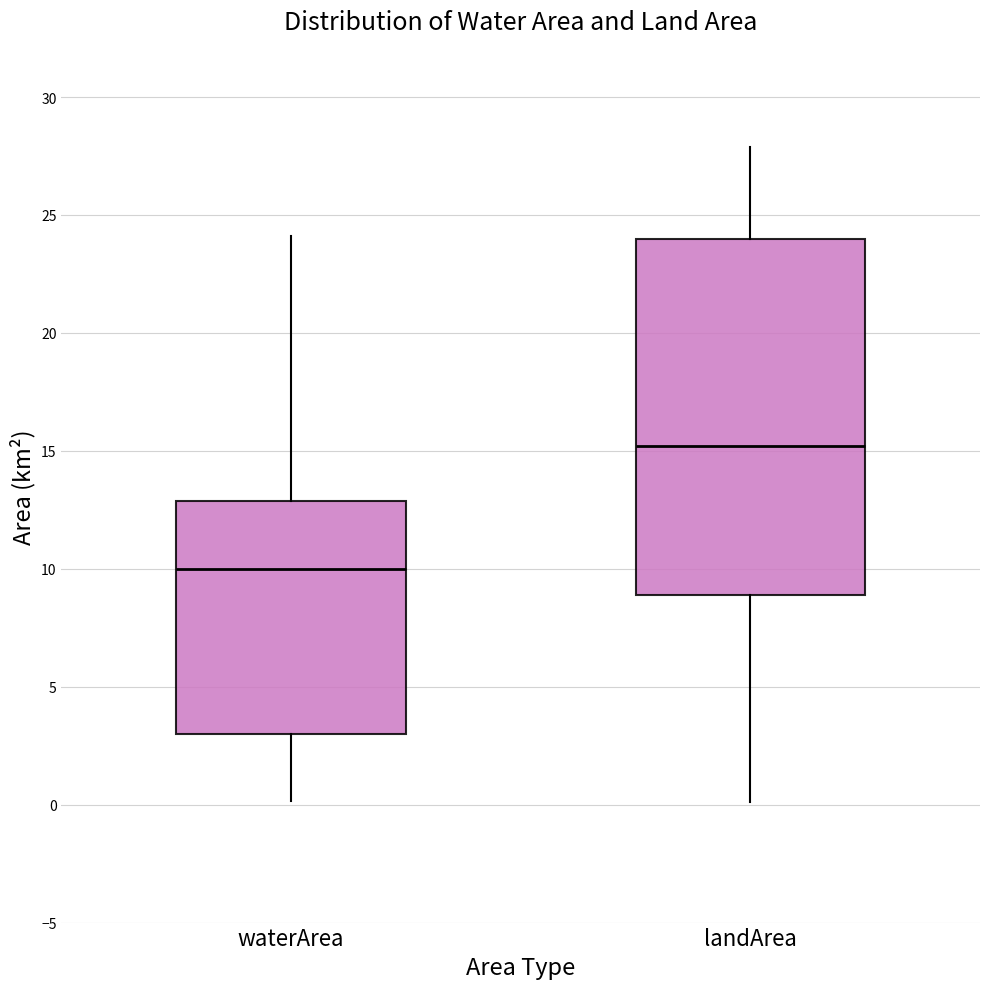

Reading left to right, read every box against the y-axis: the position of its median line, the range the box covers, and the ends of its whiskers. The values are not printed on the chart, so give them approximately, as read against the axis.

waterArea: median 10, box 3 to 13, whiskers 0 to 24
landArea: median 15, box 9 to 24, whiskers 0 to 28